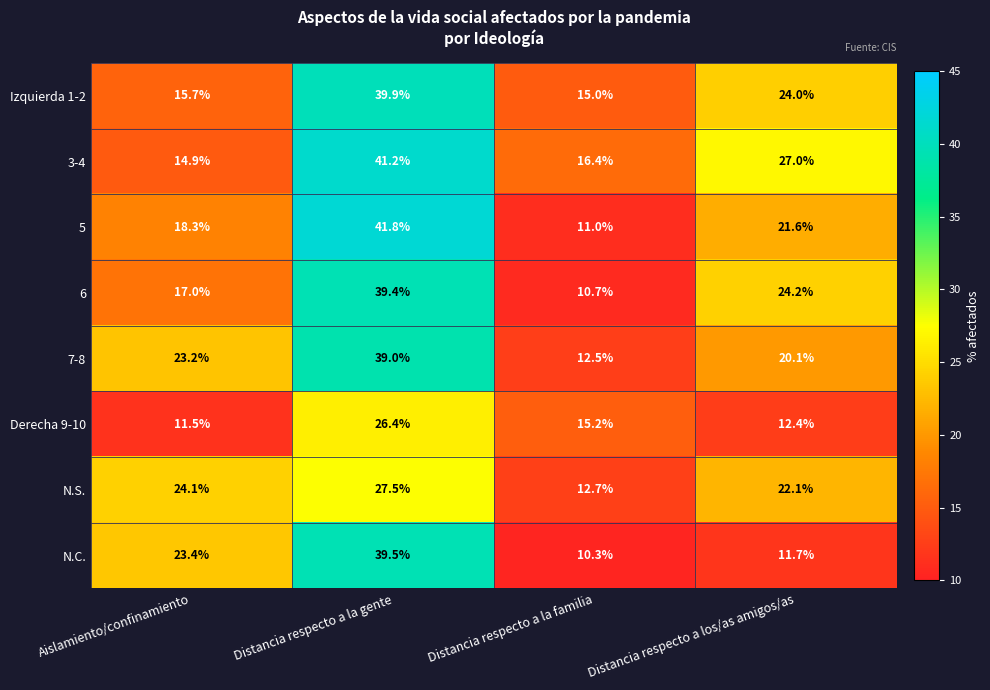

What value does the 7-8 series have at Aislamiento/confinamiento?

23.2